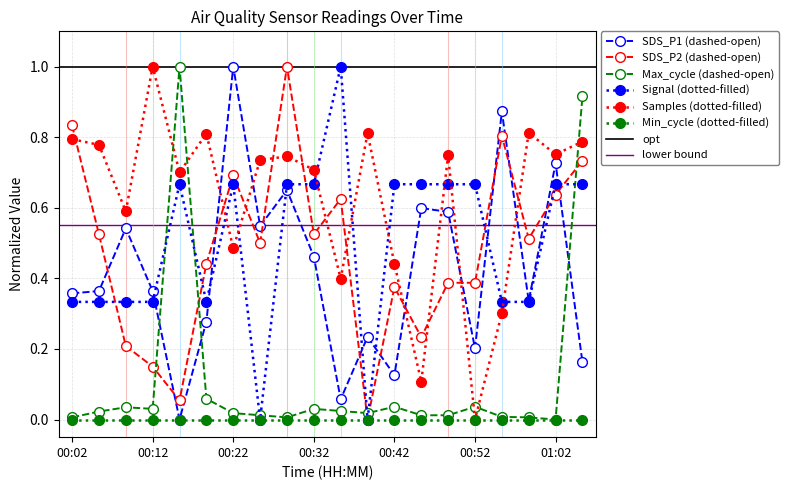

After their last crossing, which series has the higher values: SDS_P1 or Max_cycle?

Max_cycle